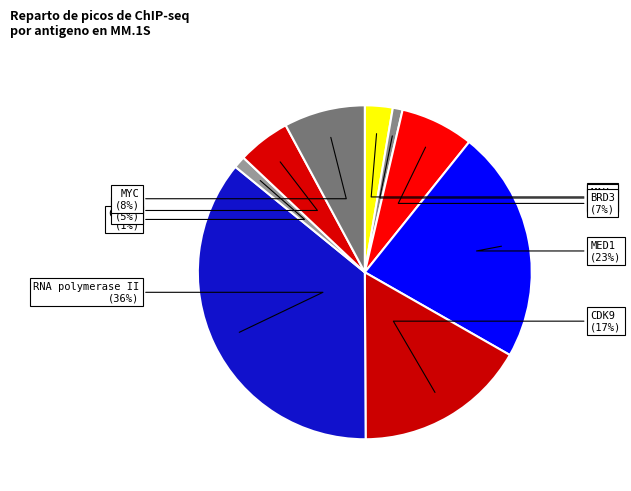

Is CDK9 the majority of the pie?

No